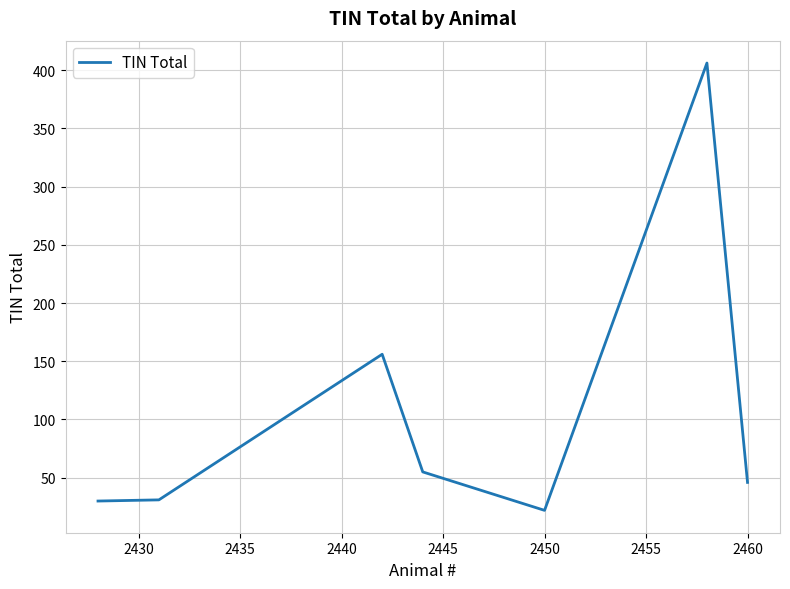

What is the difference between the maximum and minimum values?

384